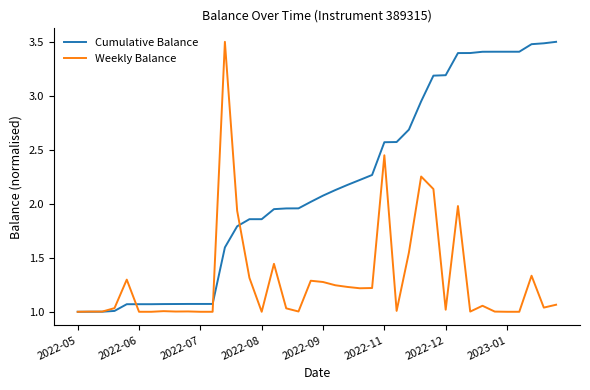

What is the greatest value displayed?

3.5